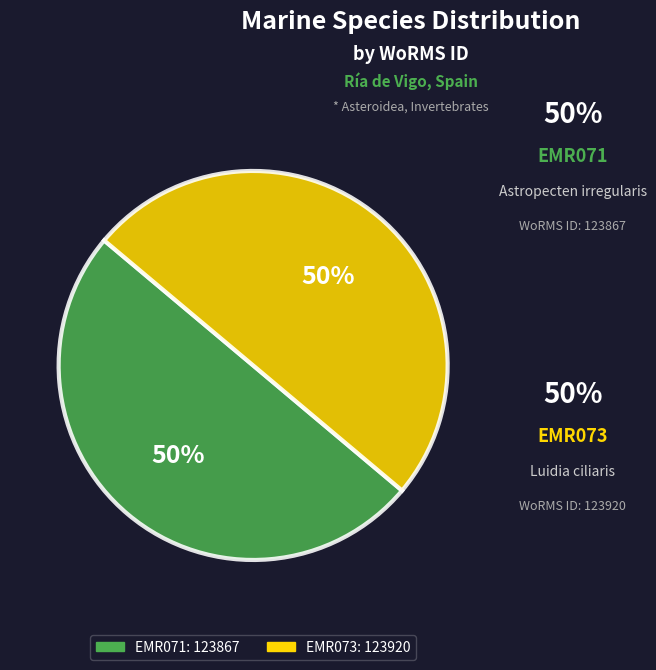

Is it true that EMR071 is 40% of the pie?

False